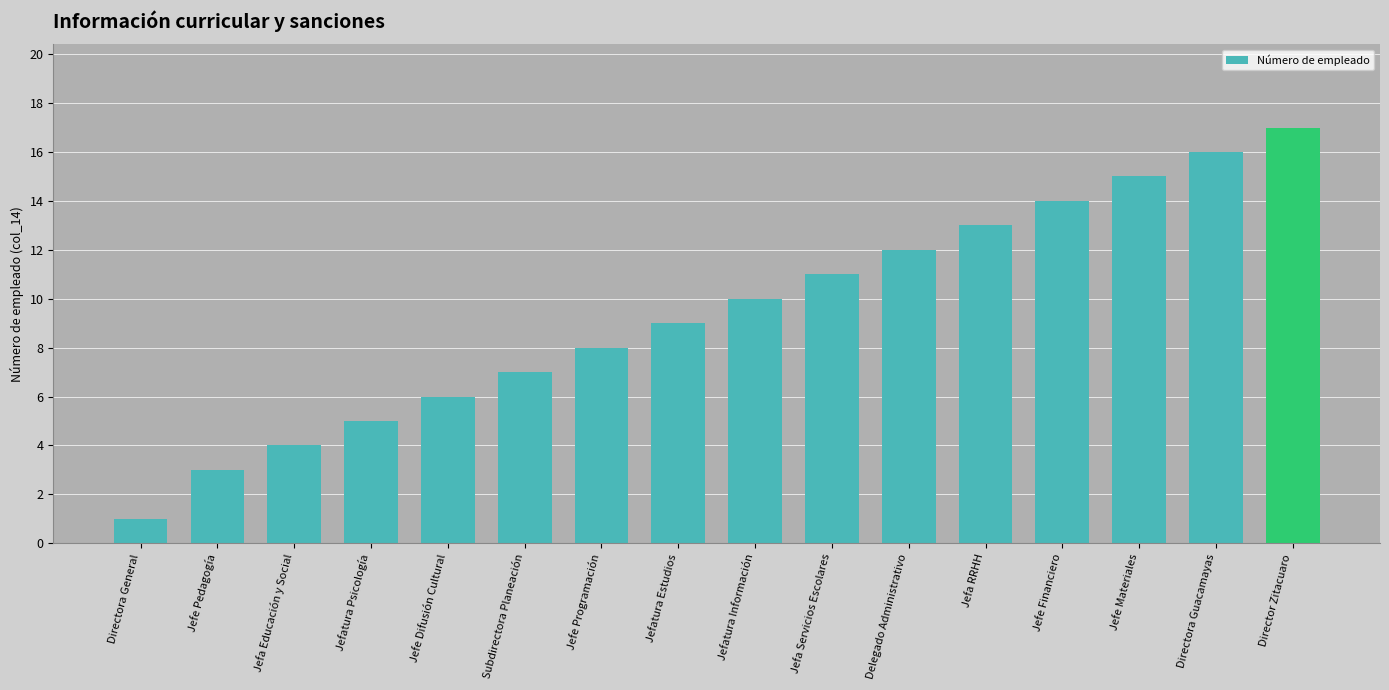

Read the value at Jefatura Información.

10